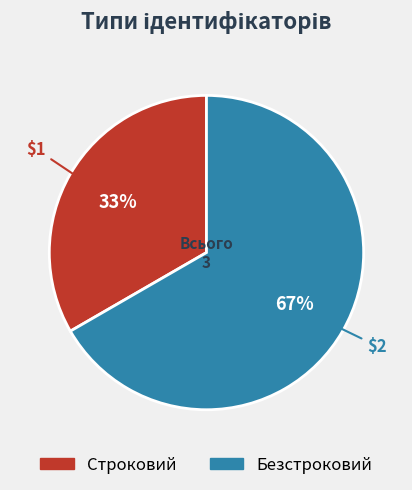

To the nearest percent, what percentage of the pie is Строковий?

33%